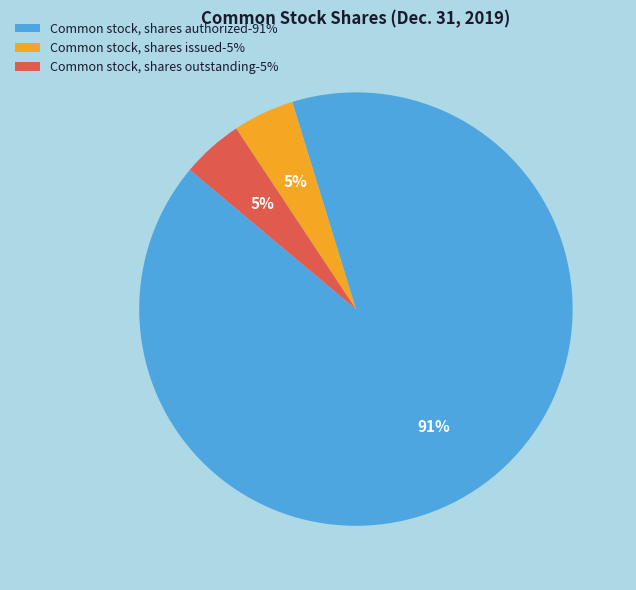

To the nearest percent, what is the average slice percentage?

33%